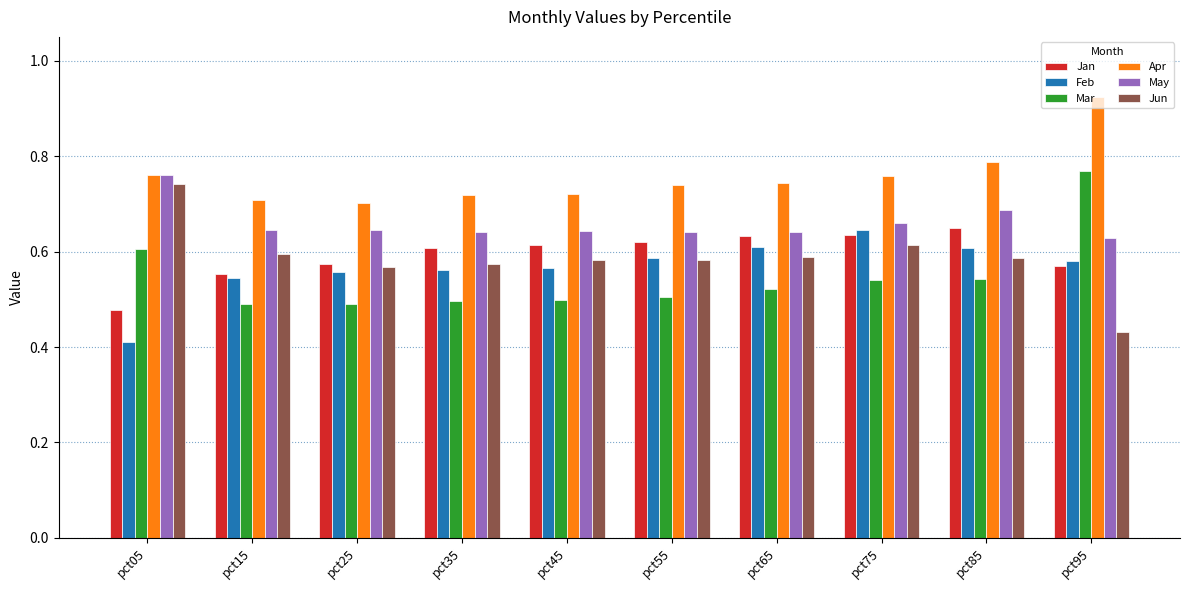

How many data points does each series have?

10